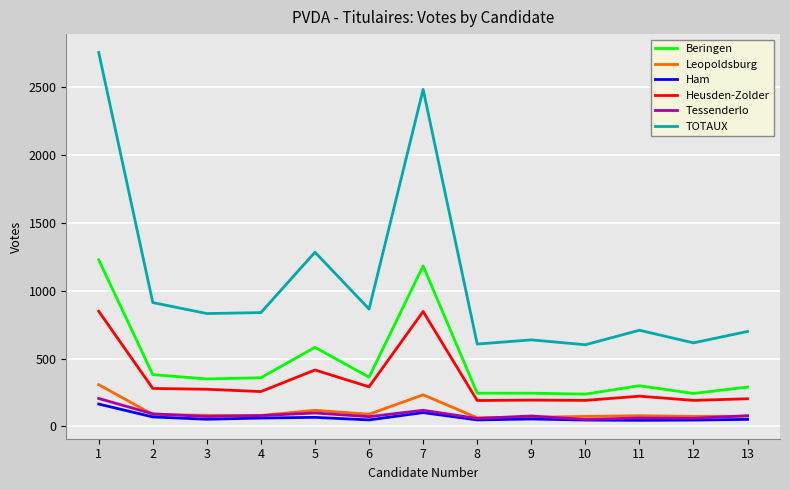

What is the total value across all series at 2?

1826